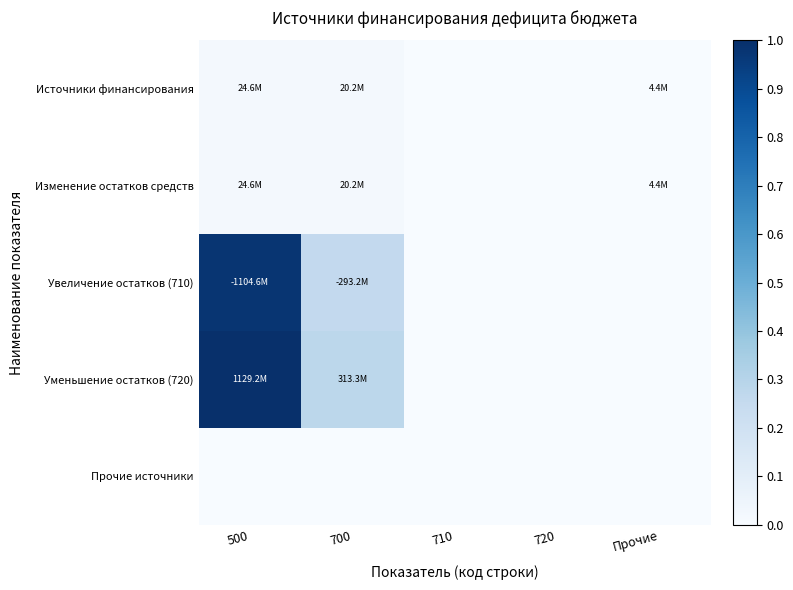

What is the total value across all series at 700?

0.6